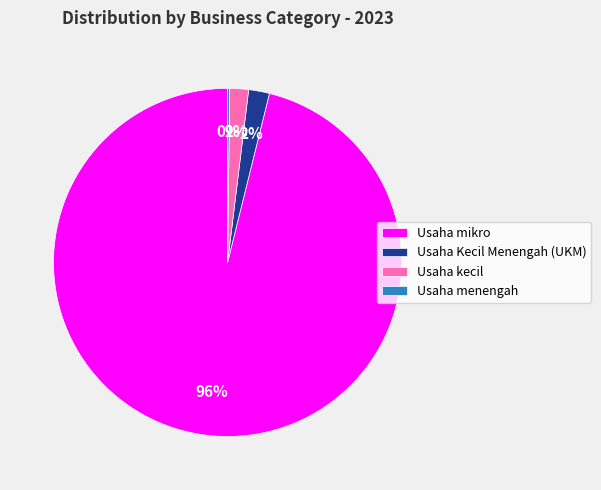

To the nearest percent, what is the average slice percentage?

25%